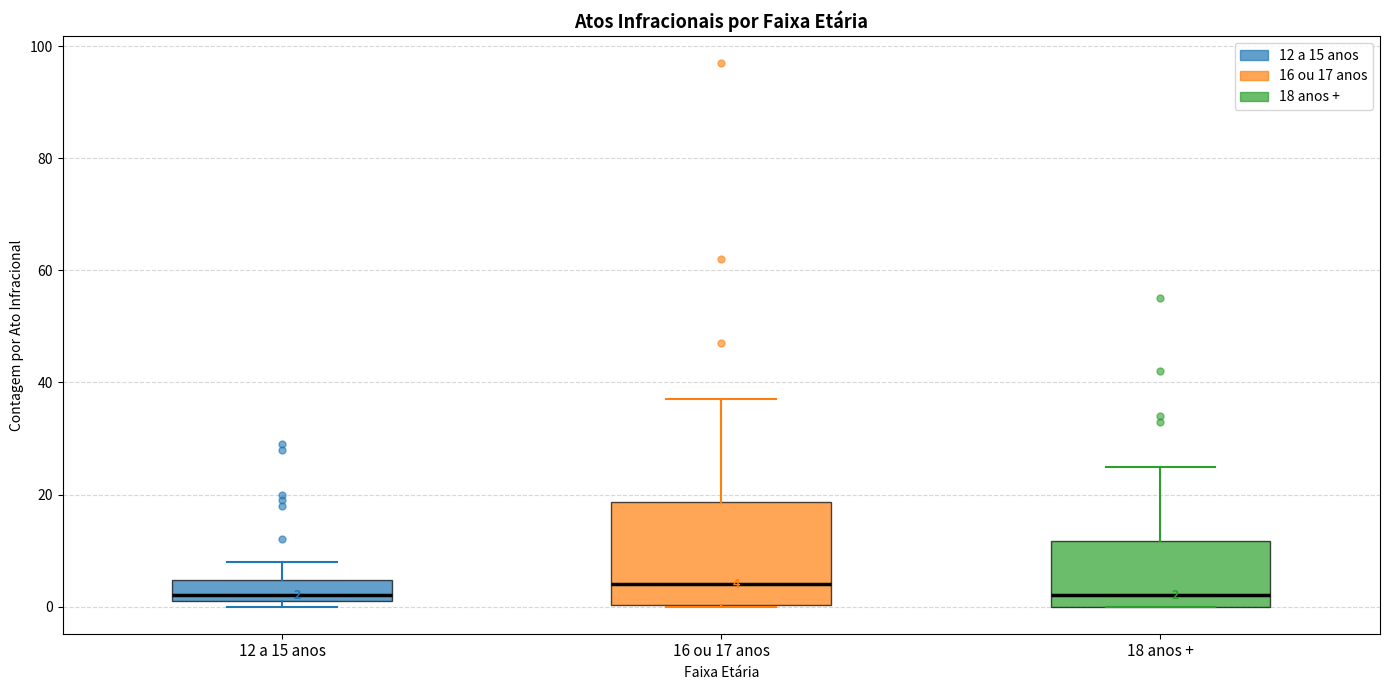

Comparing the boxes themselves (not the whiskers), which one is the tallest?

16 ou 17 anos